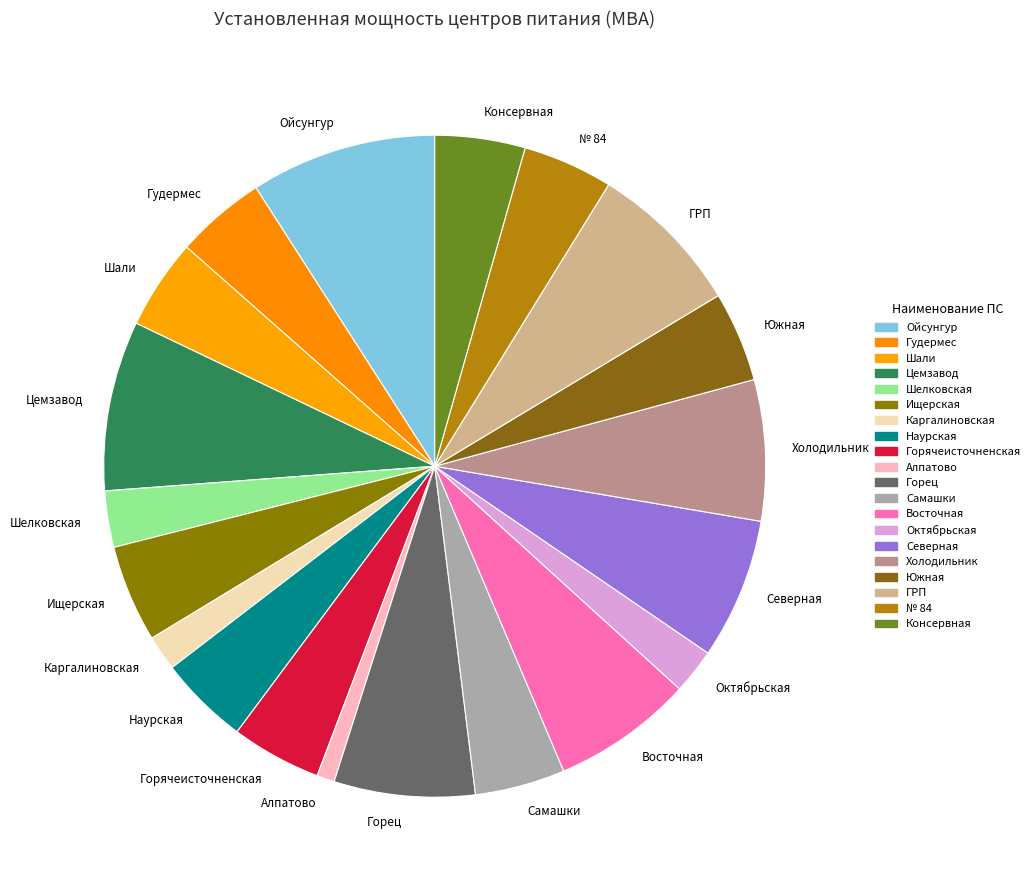

Does Шелковская represent more than half of the total?

No